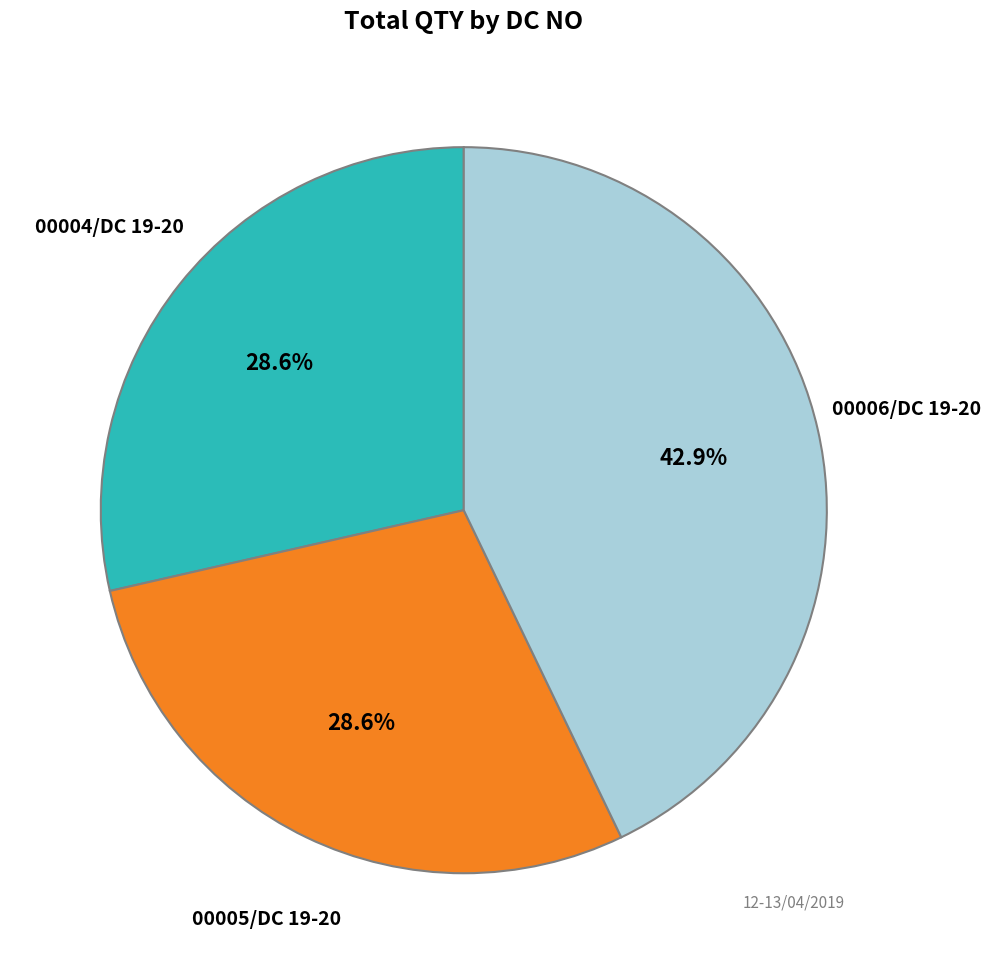

Is there a majority slice in this chart?

No